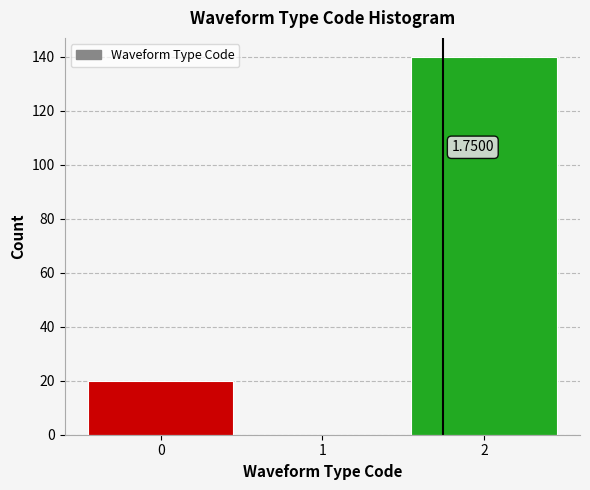

What is the change in value from 0 to 2?

+120